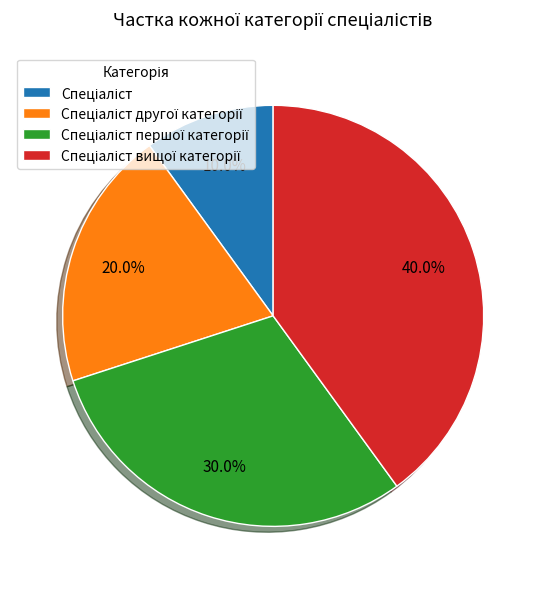

Is there any slice that represents more than half of the pie?

No